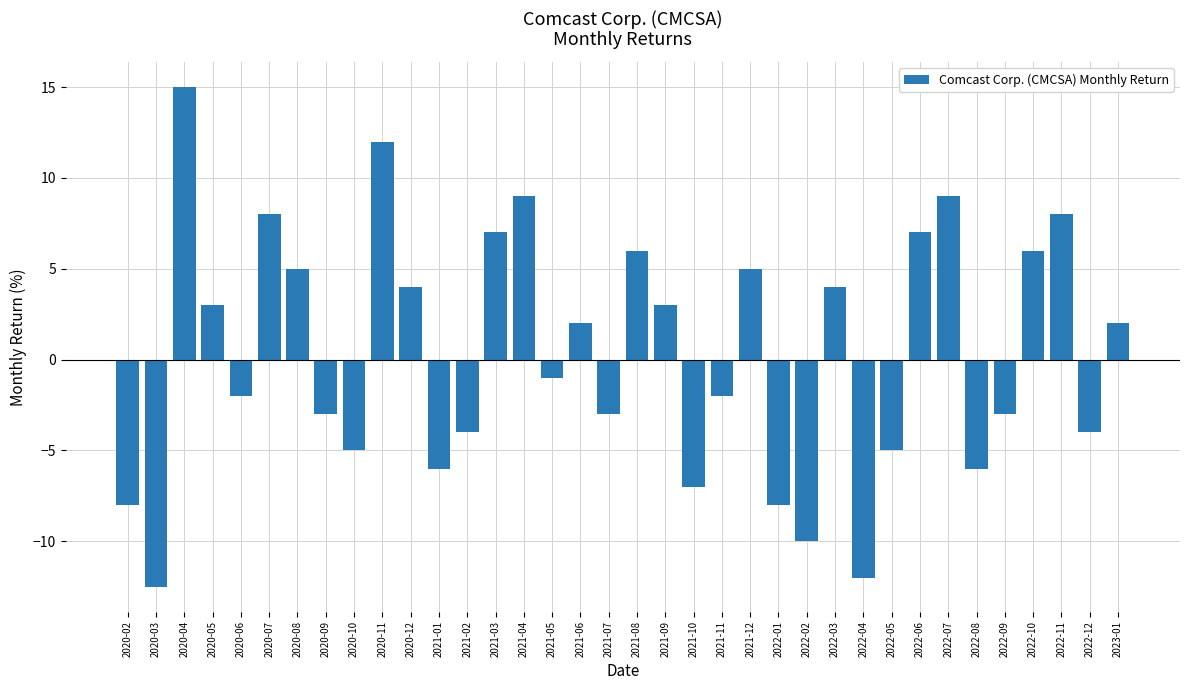

Reading left to right, transcribe all the data shown in this chart.

2020-02=-8.0	2020-03=-12.5	2020-04=15.0	2020-05=3.0	2020-06=-2.0	2020-07=8.0	2020-08=5.0	2020-09=-3.0	2020-10=-5.0	2020-11=12.0	2020-12=4.0	2021-01=-6.0	2021-02=-4.0	2021-03=7.0	2021-04=9.0	2021-05=-1.0	2021-06=2.0	2021-07=-3.0	2021-08=6.0	2021-09=3.0	2021-10=-7.0	2021-11=-2.0	2021-12=5.0	2022-01=-8.0	2022-02=-10.0	2022-03=4.0	2022-04=-12.0	2022-05=-5.0	2022-06=7.0	2022-07=9.0	2022-08=-6.0	2022-09=-3.0	2022-10=6.0	2022-11=8.0	2022-12=-4.0	2023-01=2.0